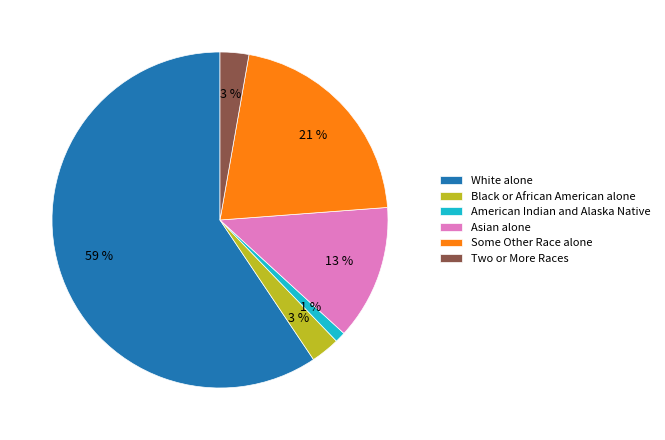

Does Asian alone account for over 50% of the chart?

No